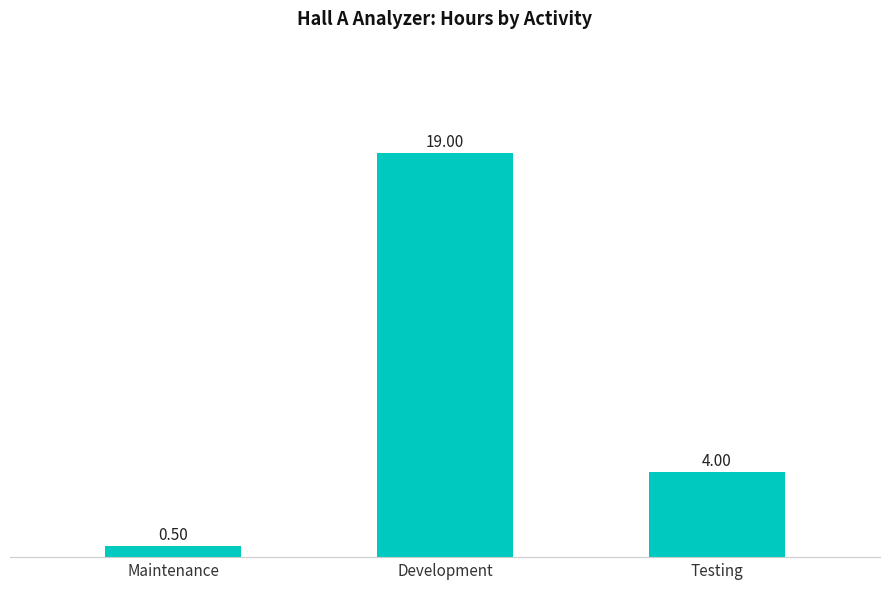

What is the value of the 3rd bar from the left?

4.0